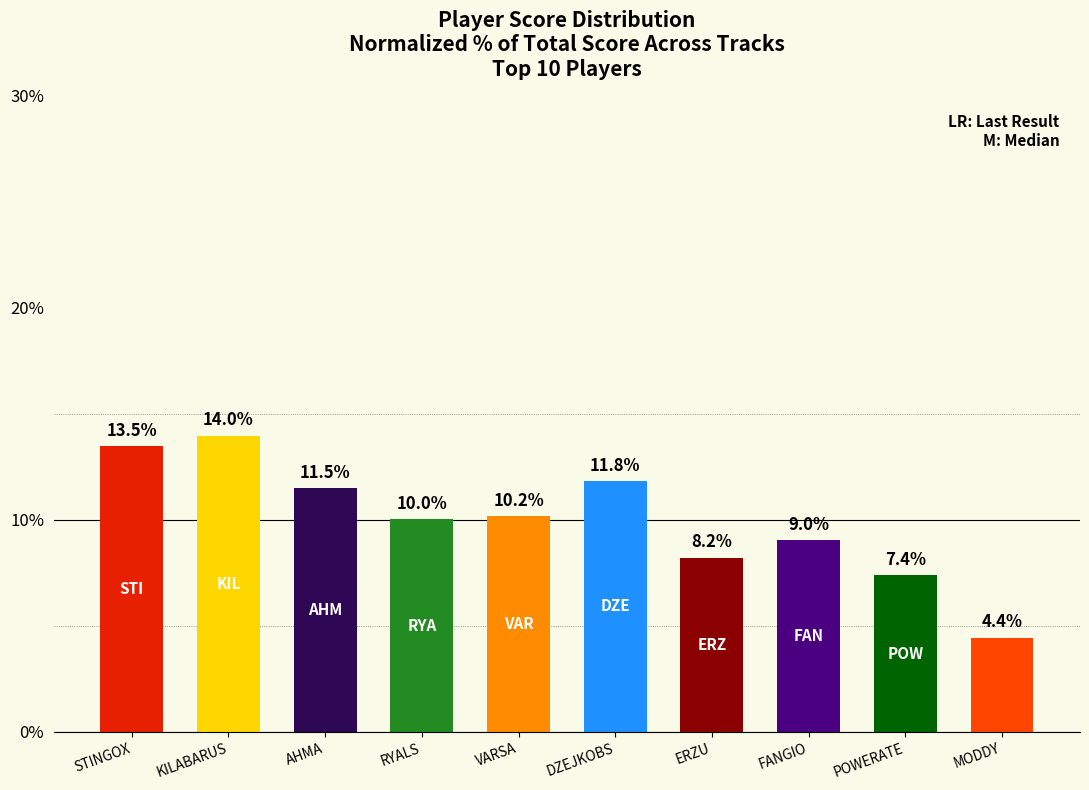

Are the bars grouped side by side (vs. stacked)?

No